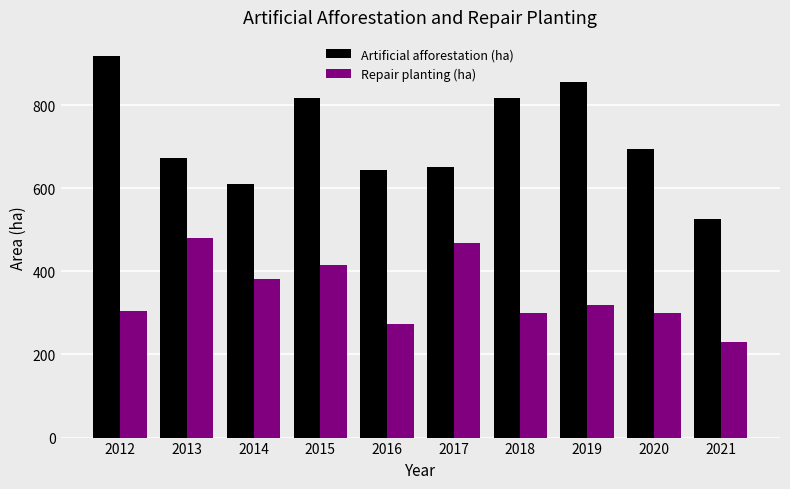

Which category has the lowest value across all series?

2021